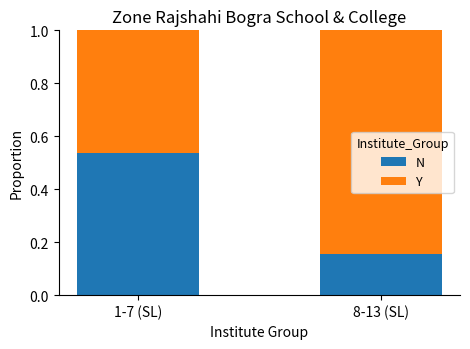

At which label does N reach its minimum?

8-13 (SL)